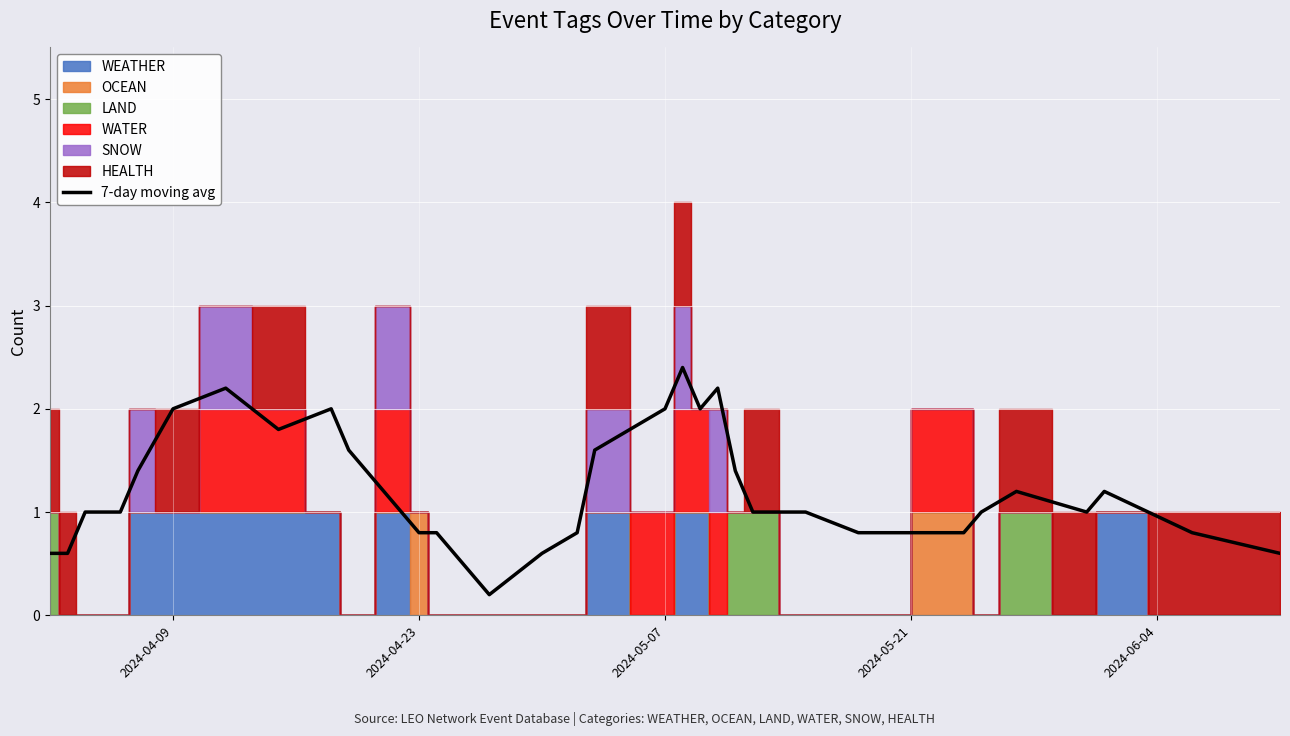

The value of 7-day moving avg at 2024-05-07 is 0.7. True or false?

False